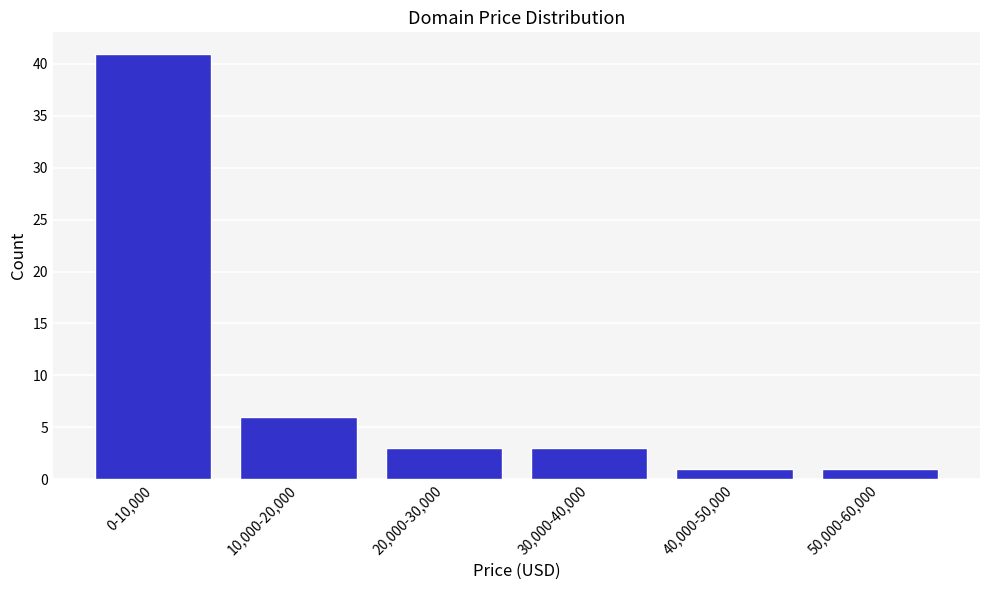

Reading left to right, what are all the values shown in this chart?

0-10,000=41	10,000-20,000=6	20,000-30,000=3	30,000-40,000=3	40,000-50,000=1	50,000-60,000=1